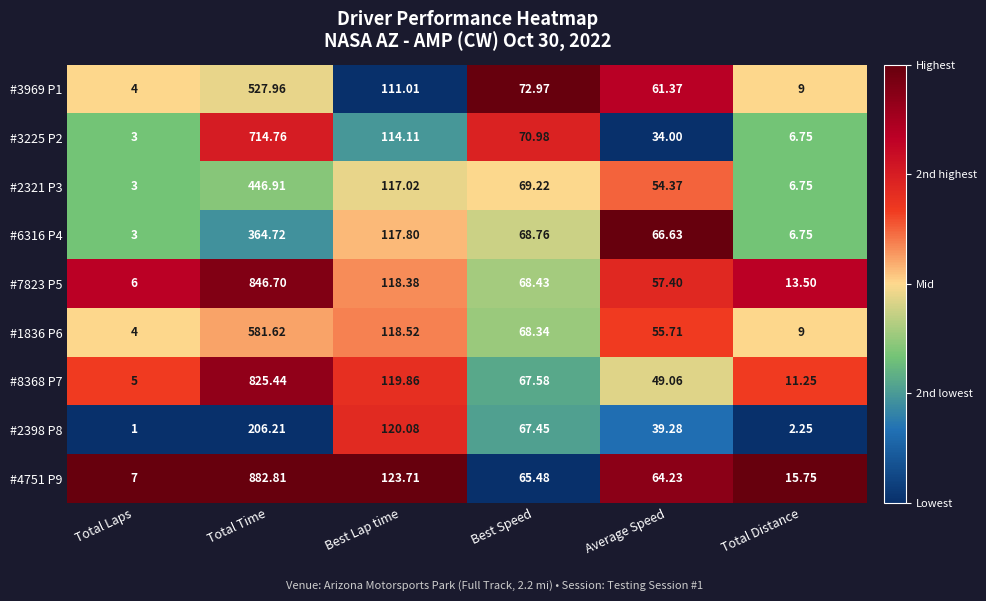

At which label is #6316 P4 closest to 183?

Best Lap time